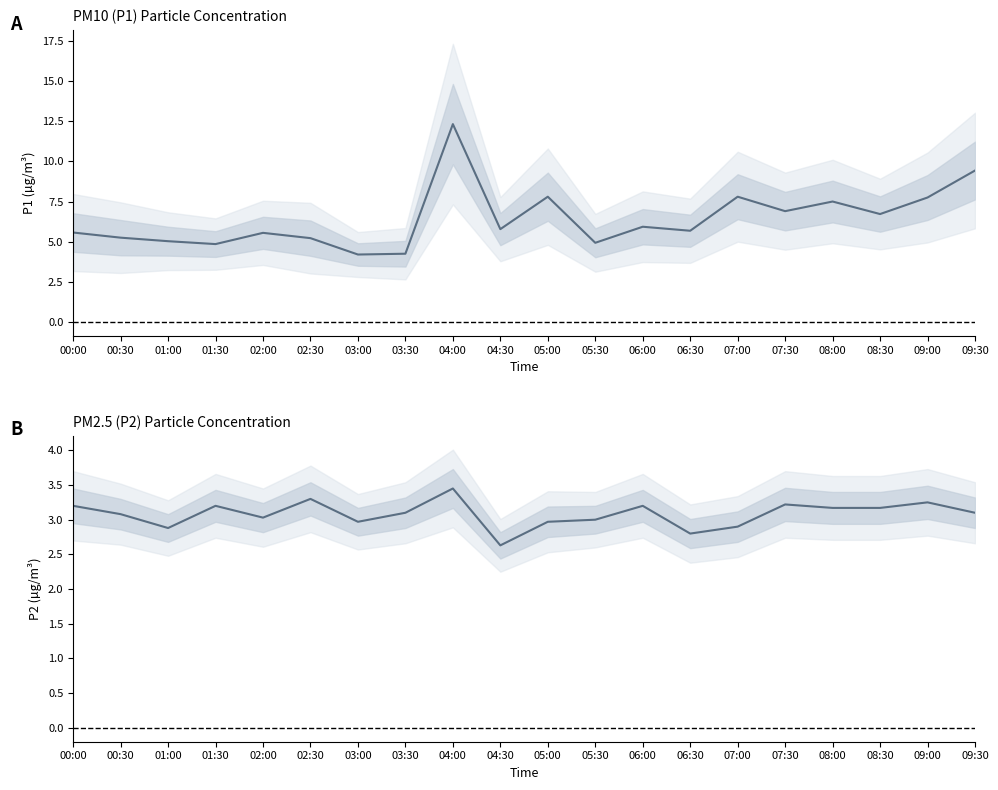

What is the difference between the second highest and second lowest values in the P2 series?

0.5